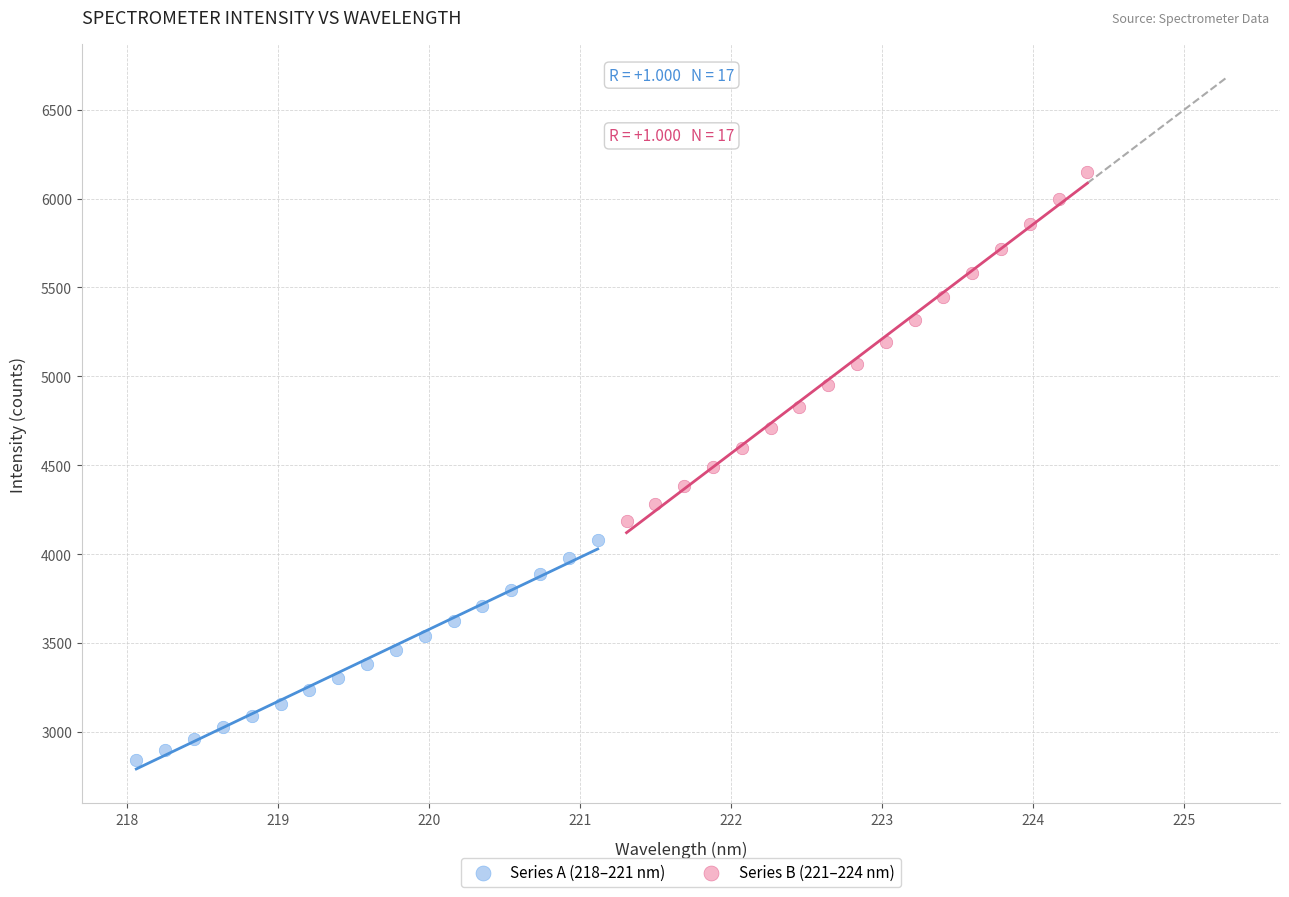

Which series has the widest spread of Y values?

Series B (221–224 nm)